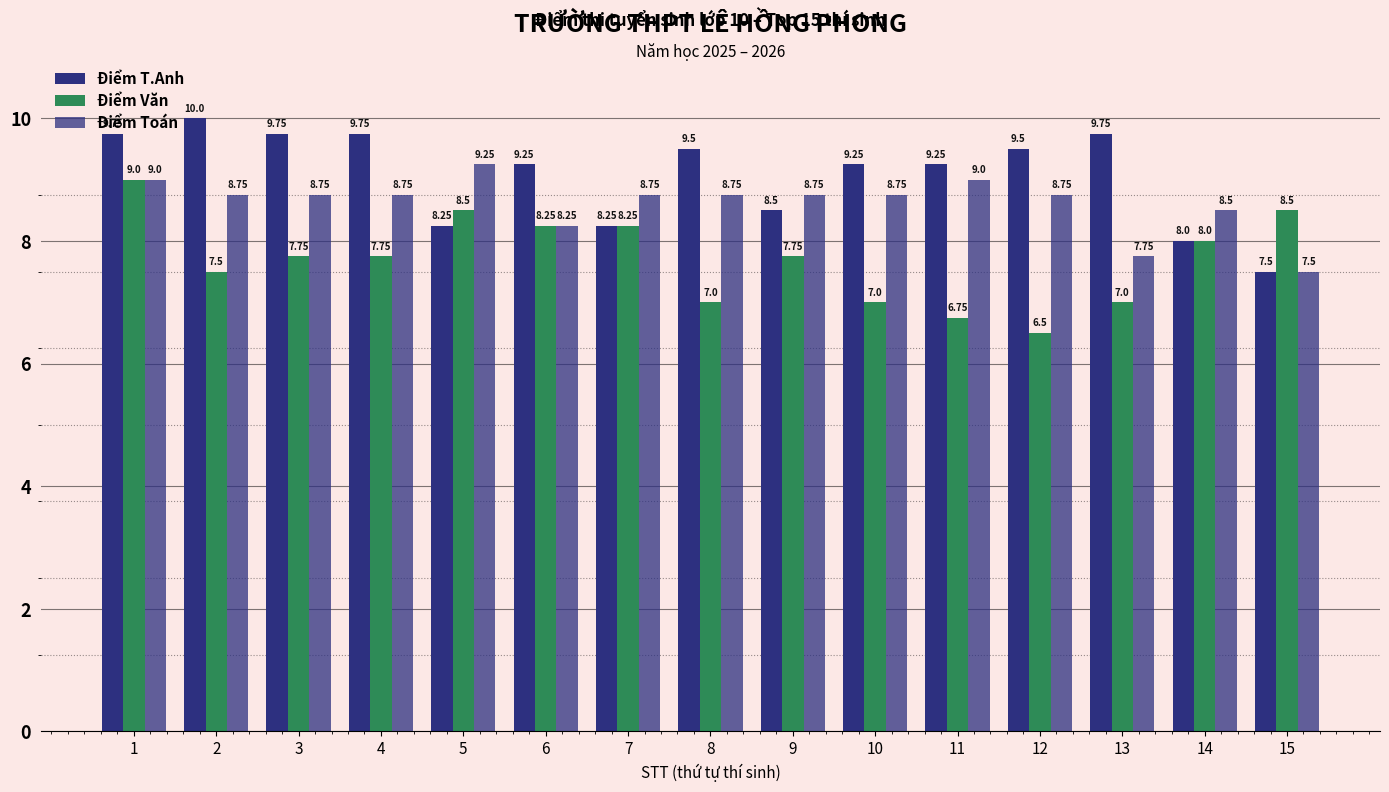

How many data points does each series have?

15